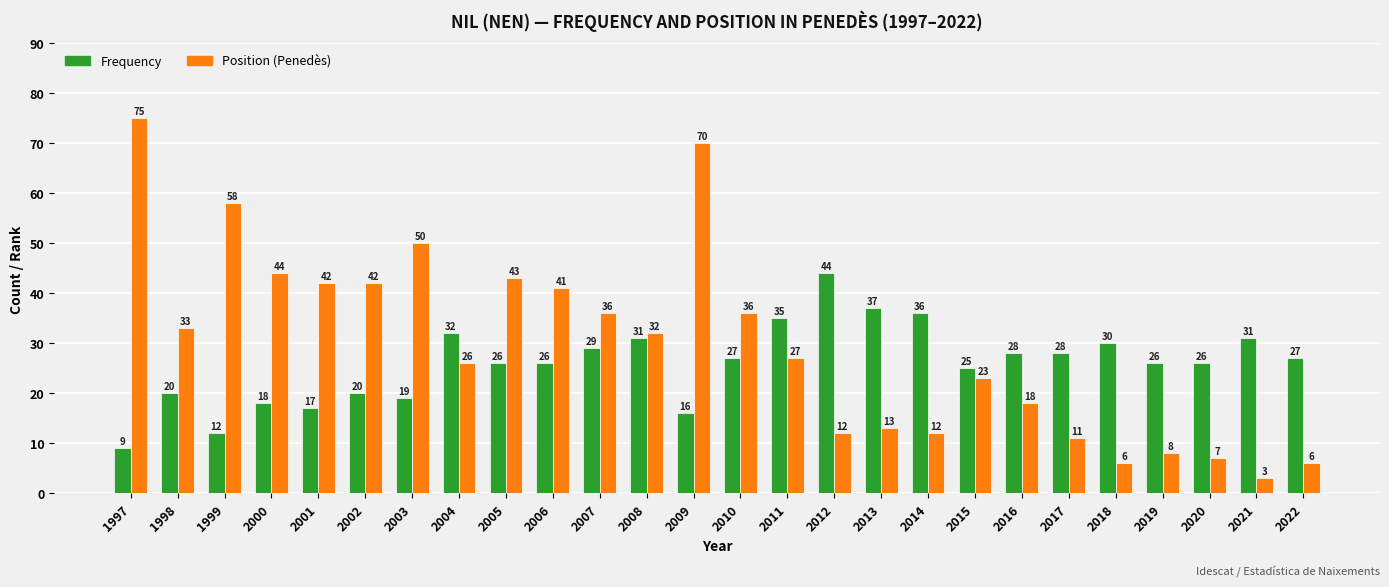

List the series in order of their peak value, lowest first.

Frequency, Position (Penedès)